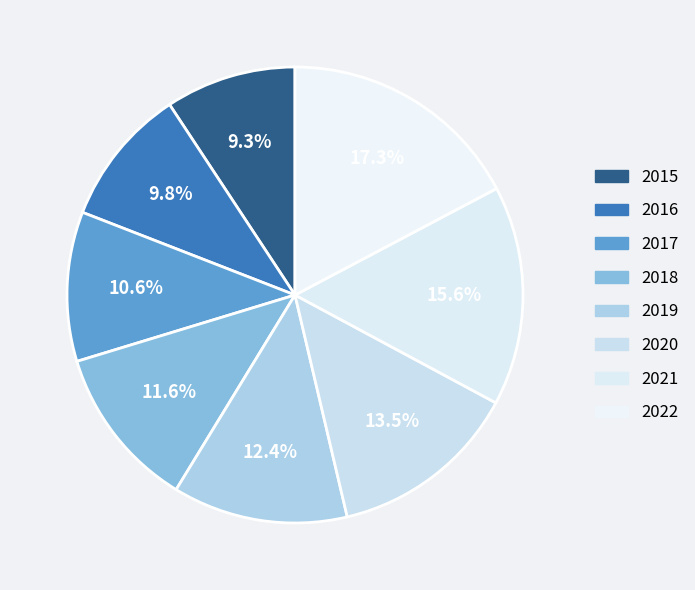

What percentage is the 2019 slice, to the nearest percent?

12%